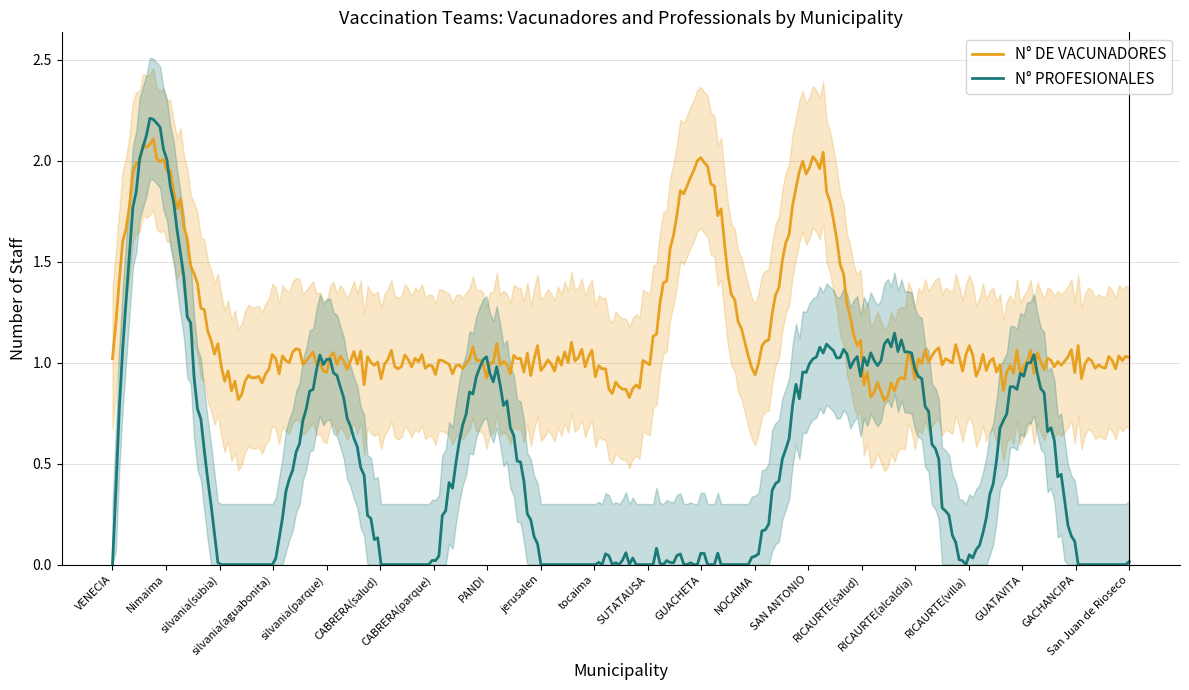

Reading left to right, list all the values displayed in this chart.

N° DE VACUNADORES: 1	2	1	1	1	1	1	1	1	1	1	2	1	2	1	1	1	1	1	1
N° PROFESIONALES: 0	2	0	0	1	0	0	1	0	0	0	0	0	1	1	1	0	1	0	0